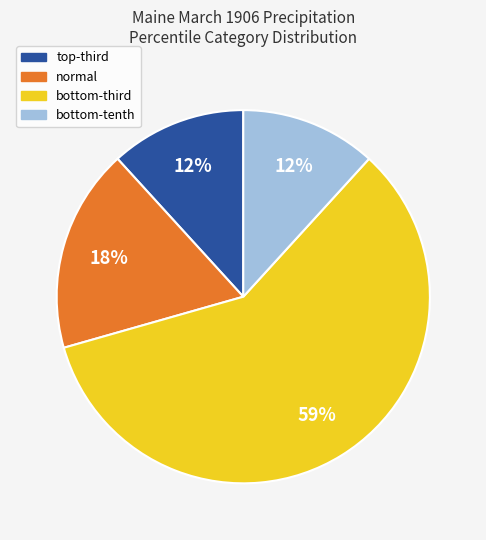

To the nearest percent, what is the difference between the largest and smallest slice percentages?

47%